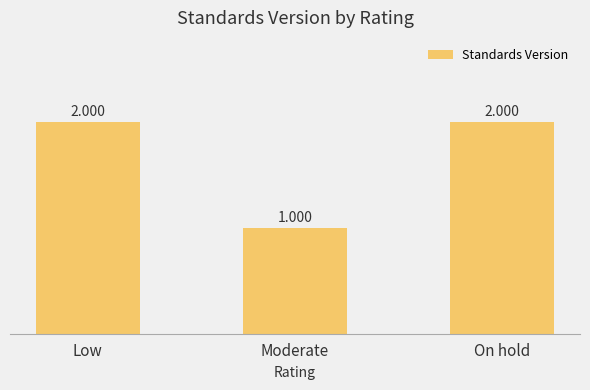

What is the maximum value shown in the chart?

2